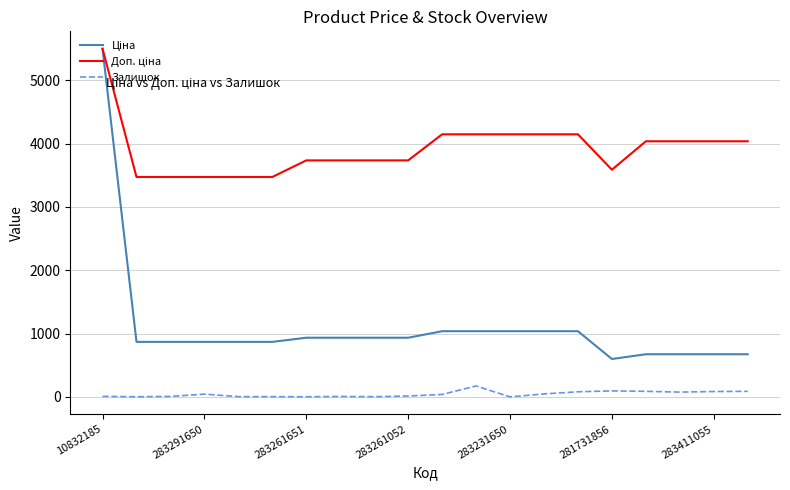

What is the greatest value displayed?

5497.3